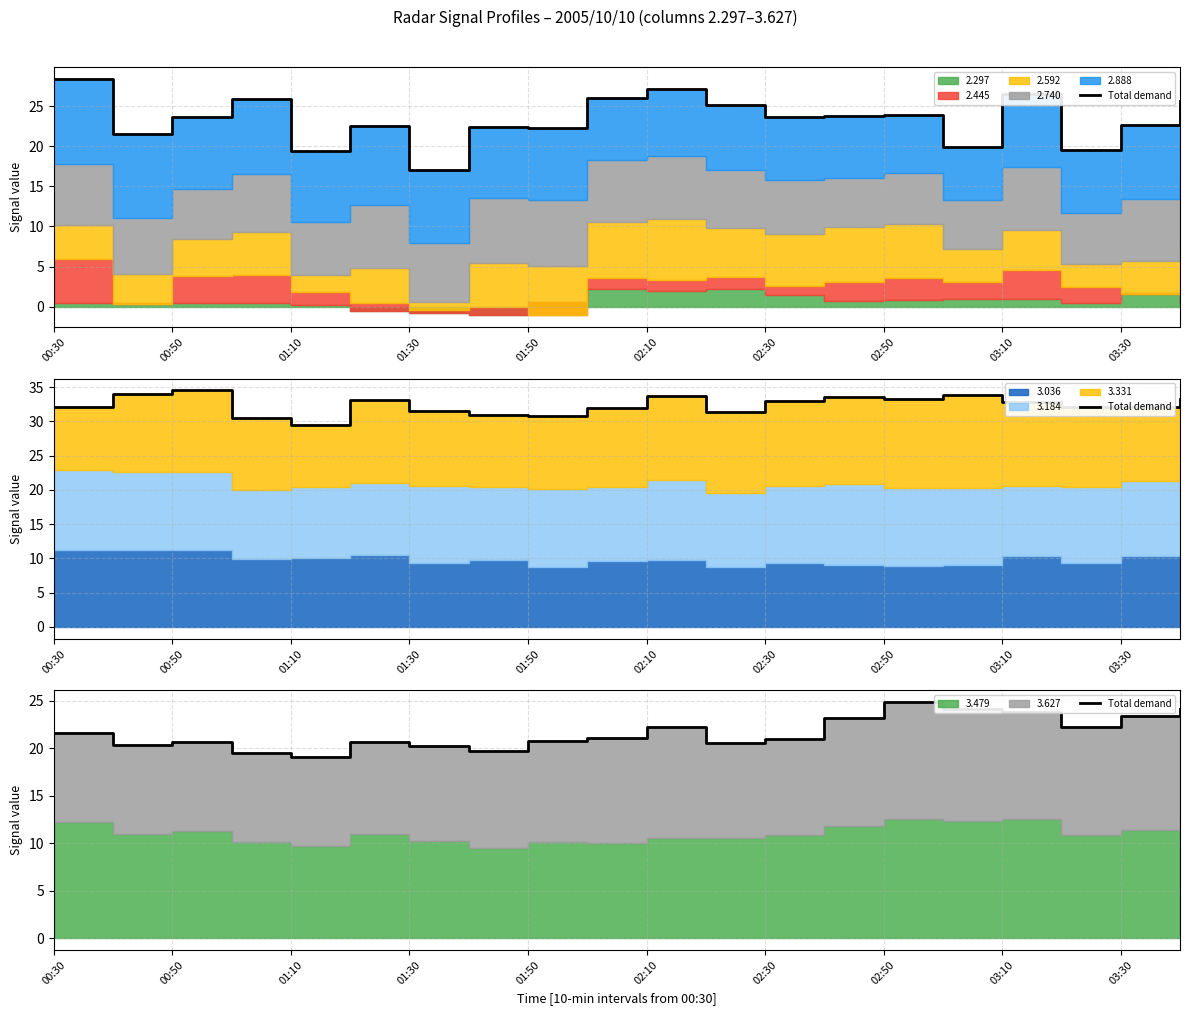

The value at 02:10 is 20.7. True or false?

True